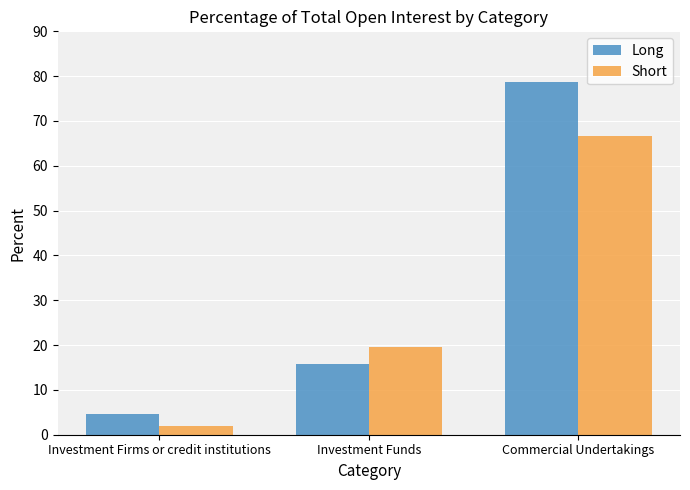

What are all the series names shown in the legend?

Long, Short